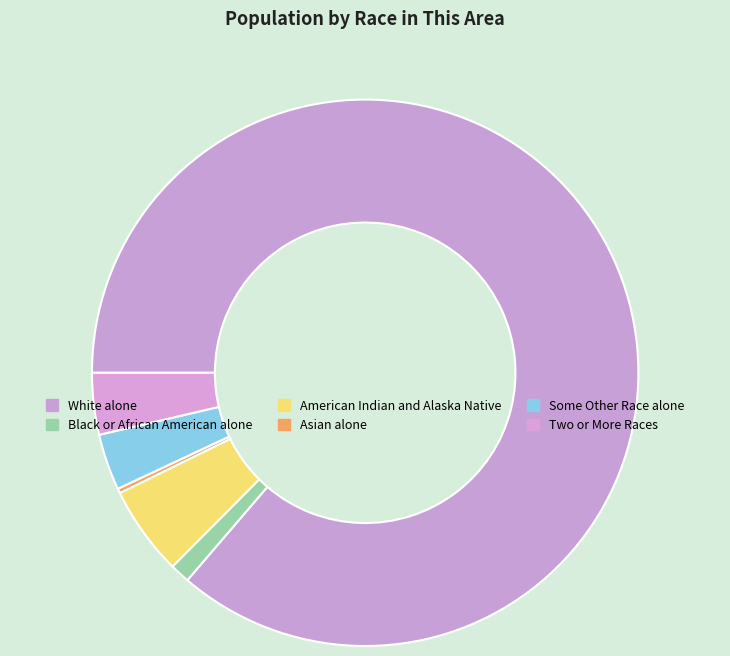

Which category has the smallest portion of the pie?

Asian alone